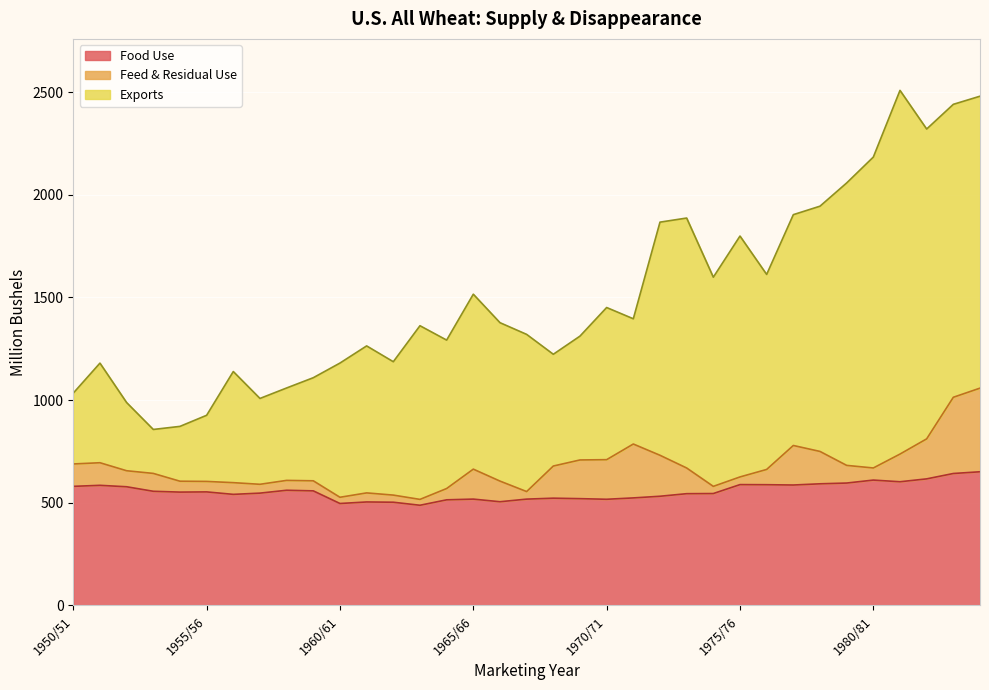

What is the maximum value shown in the chart?

1770.7